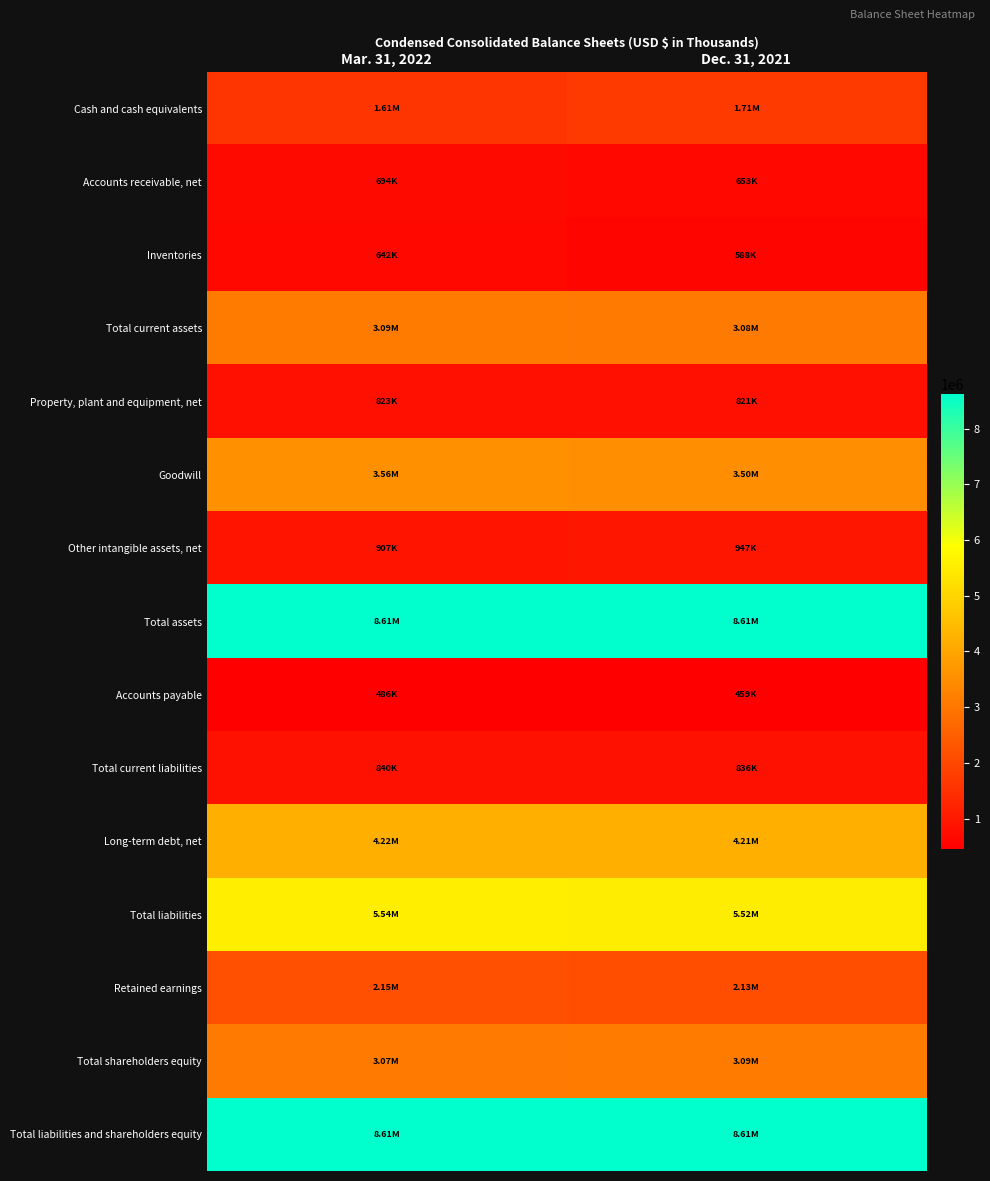

What is the minimum value shown in the chart?

459093